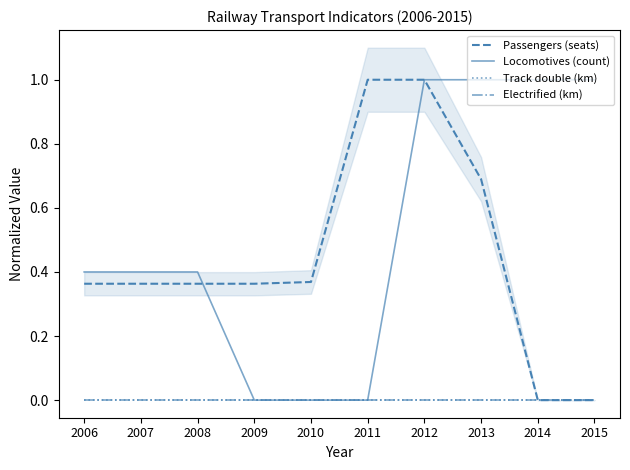

At which category does the chart reach its peak across all series?

2011